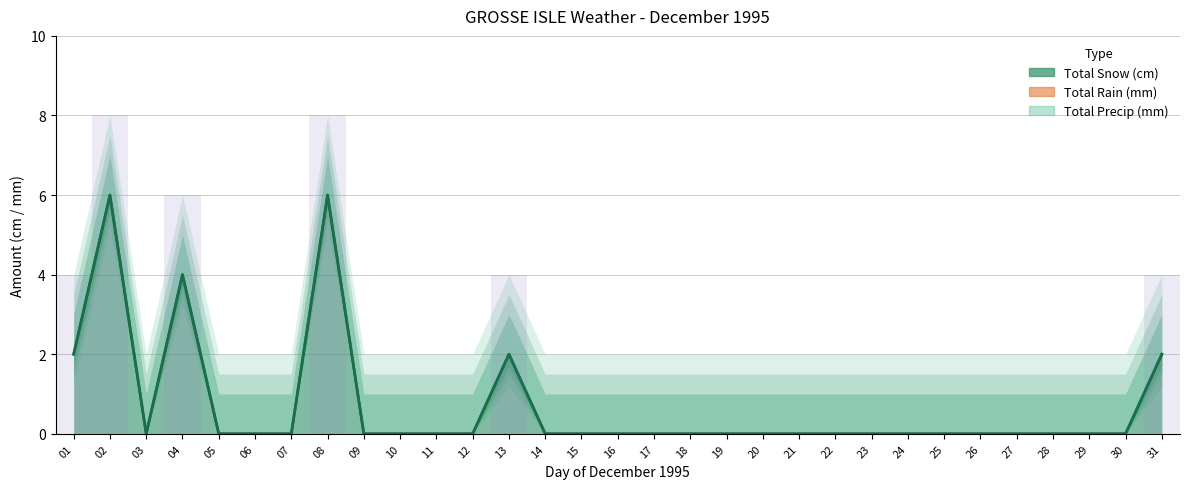

What is the sum of all values?

22